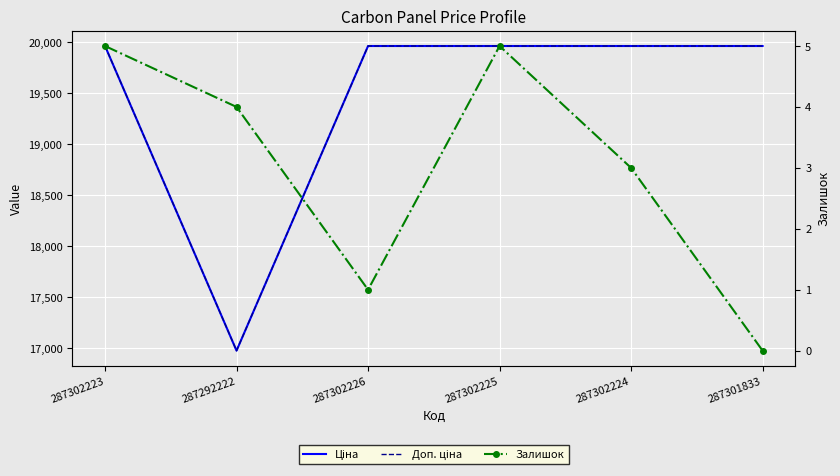

How many lines are shown in the chart?

3